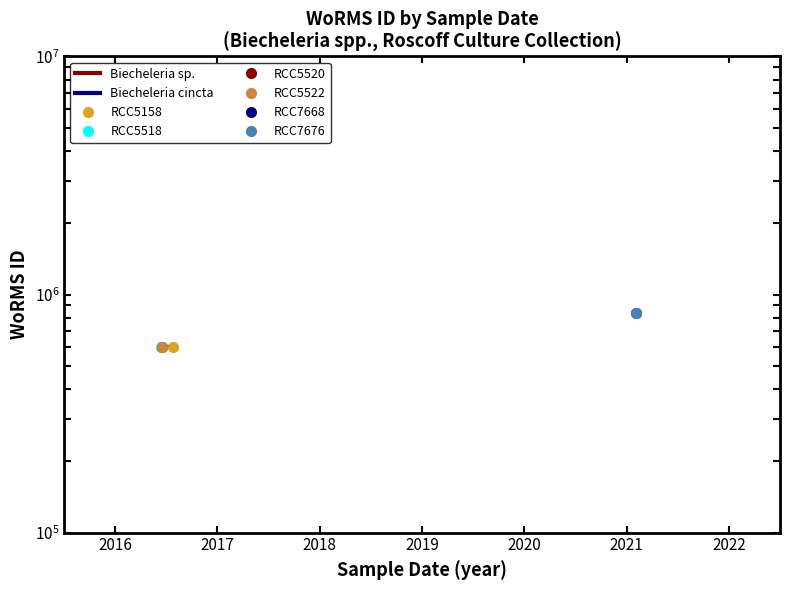

What is the value of the Biecheleria cincta point at the 1st from the left?

840029